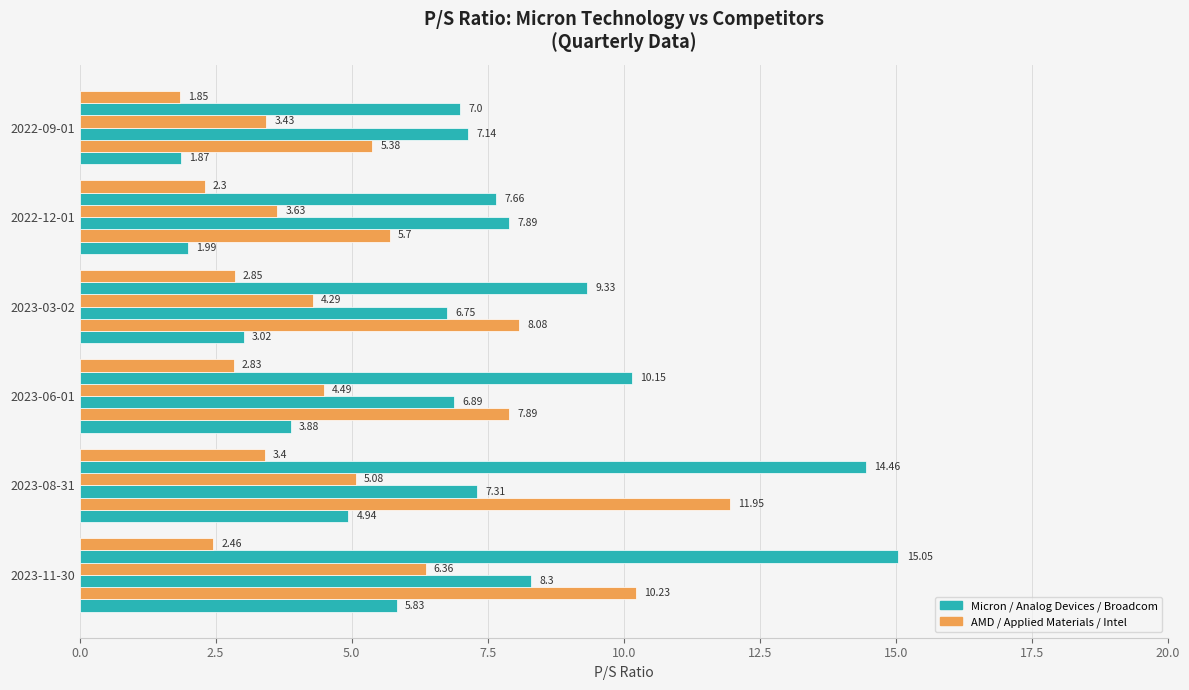

Count the number of categories in the chart.

6